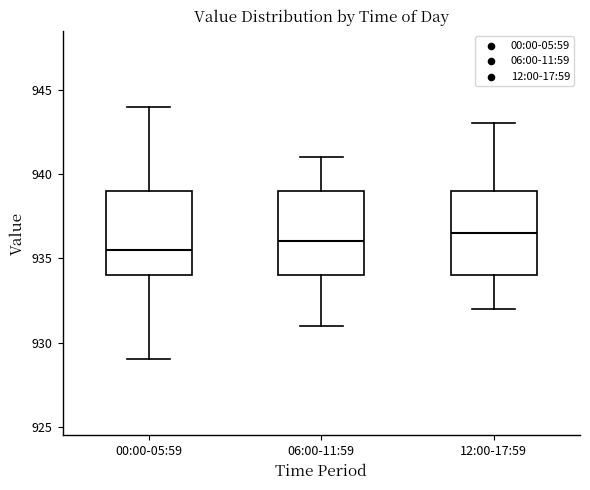

Reading left to right, transcribe this box plot: for each box, give where its median line is, the range the box spans, and where its two whiskers end, as read against the y-axis. The values are not printed on the chart, so give them approximately, as read against the axis.

00:00-05:59: median 935.5, box 934.0 to 939.0, whiskers 929.0 to 944.0
06:00-11:59: median 936.0, box 934.0 to 939.0, whiskers 931.0 to 941.0
12:00-17:59: median 936.5, box 934.0 to 939.0, whiskers 932.0 to 943.0